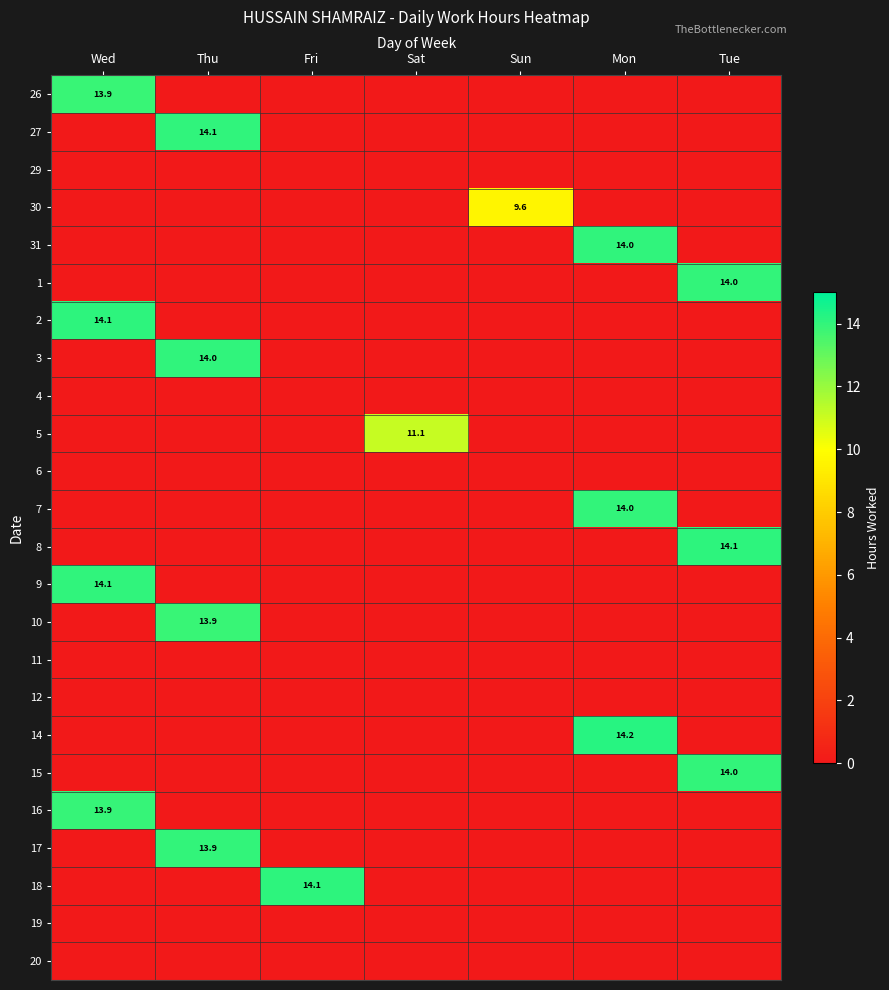

Is it true that 1 equals 9.8 at Sun?

False